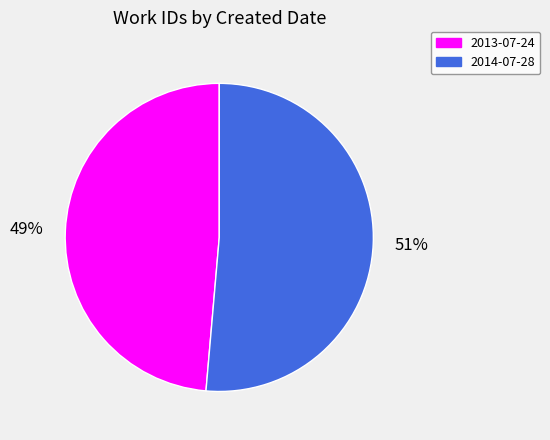

Combined, do 2013-07-24 and 2014-07-28 account for over 50%?

Yes